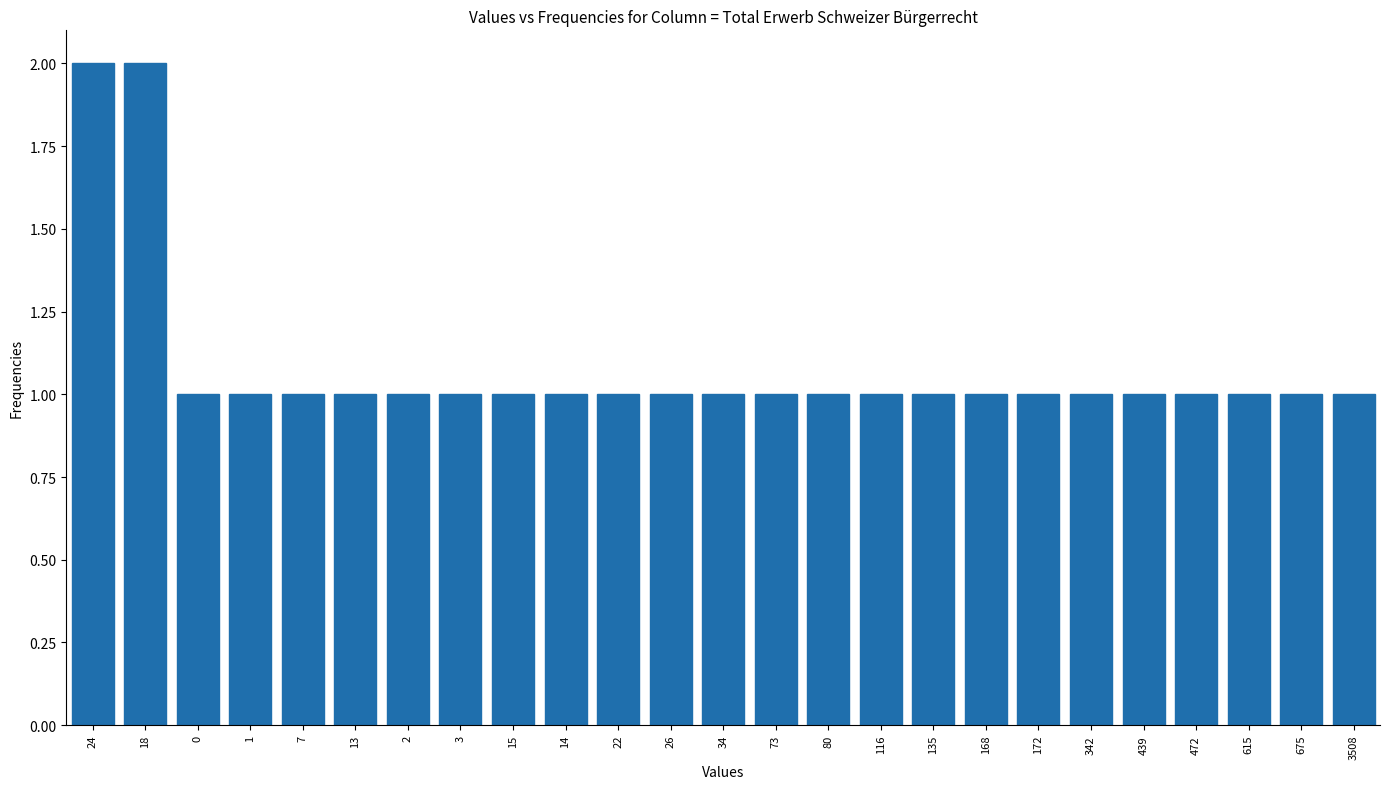

Reading left to right, transcribe all the data shown in this chart.

2	2	1	1	1	1	1	1	1	1	1	1	1	1	1	1	1	1	1	1	1	1	1	1	1